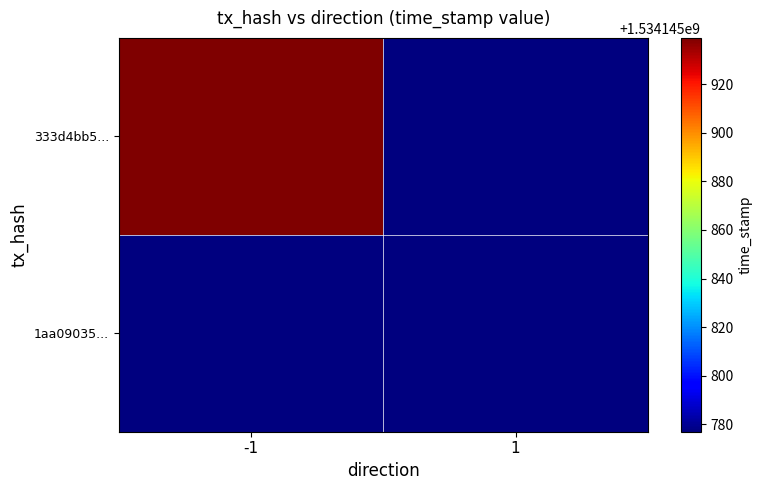

What is the sum of the 1aa09035b761ccf3bb07100d194623cfa899310 values at direction and time_stamp?

1534145778